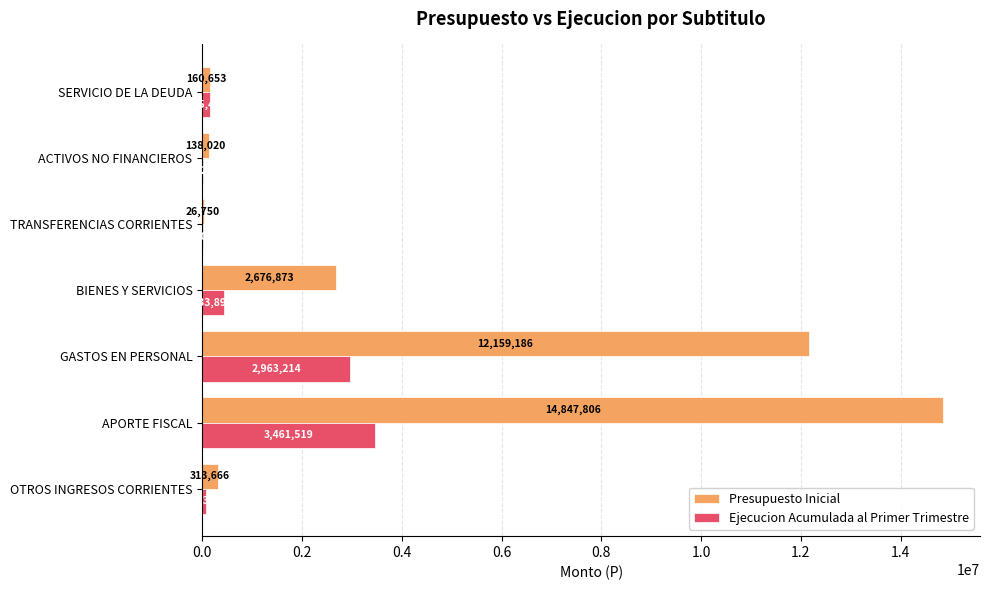

Read the Presupuesto Inicial value at BIENES Y SERVICIOS.

2676873